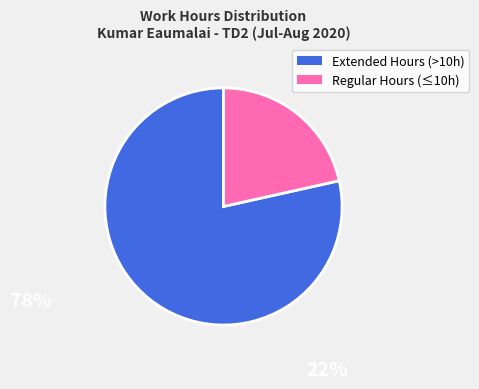

Is there a majority slice in this chart?

Yes